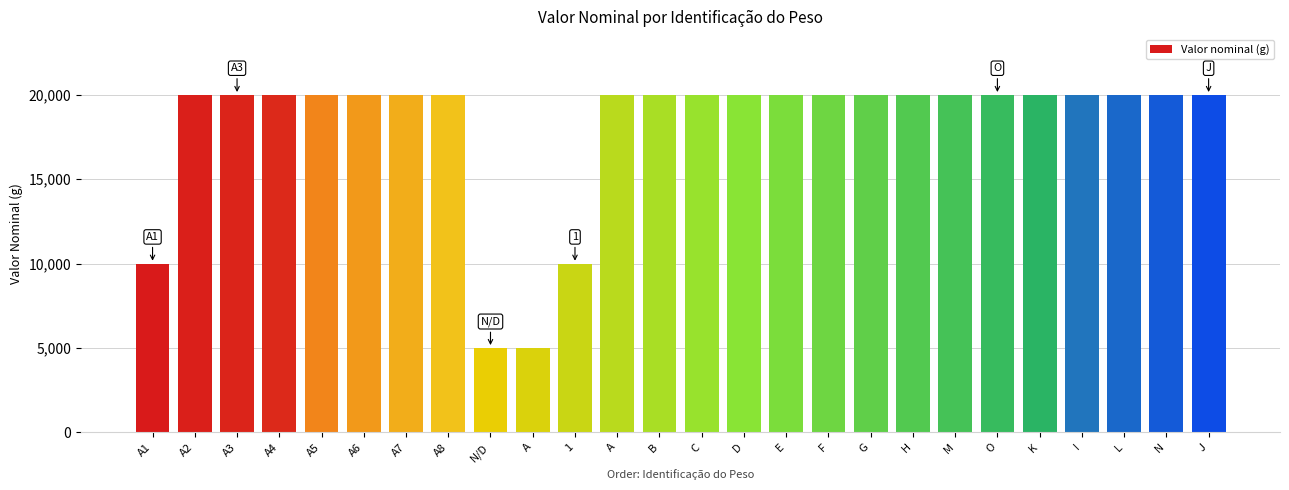

Does the chart contain any negative values?

No